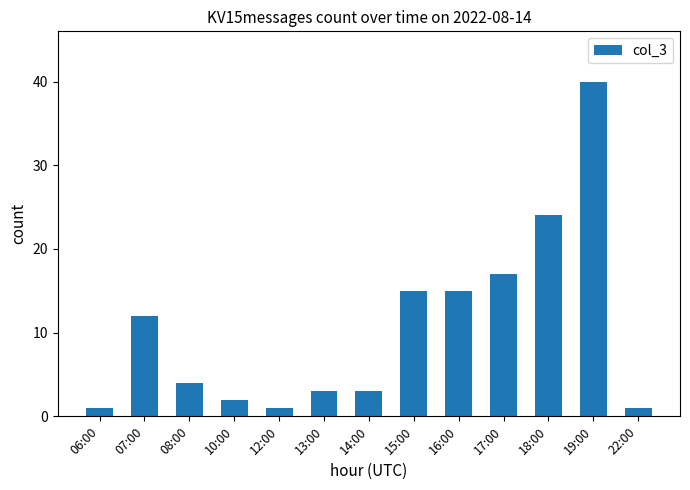

Reading left to right, transcribe all the data shown in this chart.

1	12	4	2	1	3	3	15	15	17	24	40	1